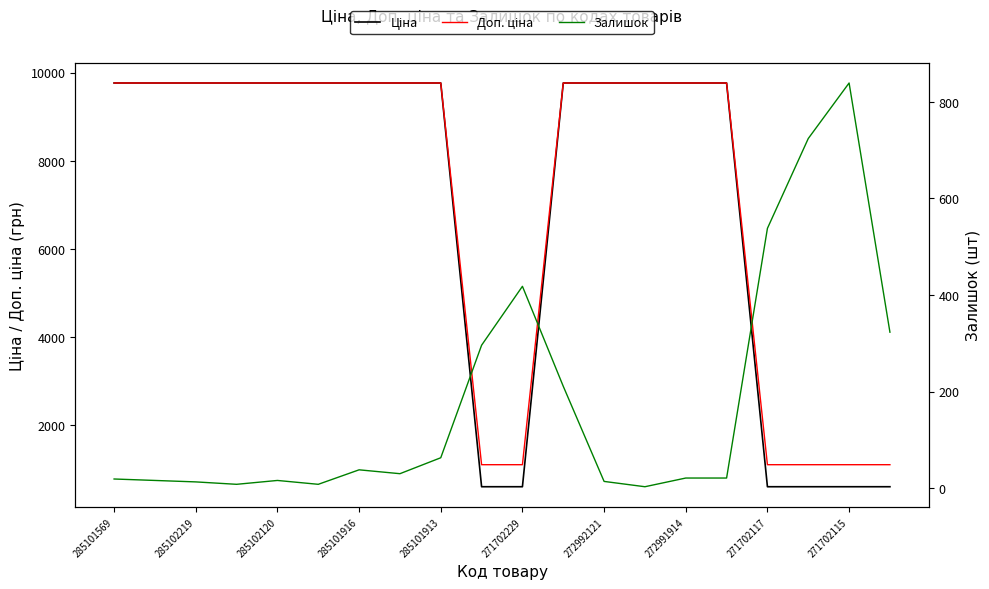

Reading left to right, transcribe all the data shown in this chart.

Ціна: 9764.4	9764.4	9764.4	9764.4	9764.4	9764.4	9764.4	9764.4	9764.4	599.9	599.9	9764.4	9764.4	9764.4	9764.4	9764.4	599.9	599.9	599.9	599.9
Доп. ціна: 9764.4	9764.4	9764.4	9764.4	9764.4	9764.4	9764.4	9764.4	9764.4	1100.0	1100.0	9764.4	9764.4	9764.4	9764.4	9764.4	1100.0	1100.0	1100.0	1100.0
Залишок: 19.0	16.0	13.0	8.0	16.0	8.0	38.0	30.0	63.0	296.0	418.0	211.0	14.0	3.0	21.0	21.0	538.0	724.0	839.0	323.0